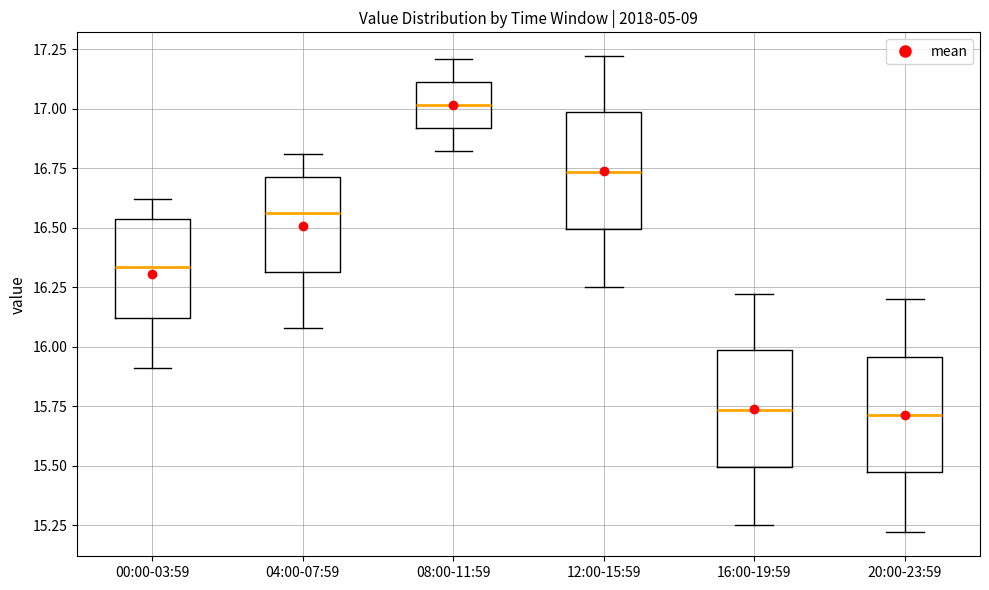

Reading left to right, read every box against the y-axis: the position of its median line, the range the box covers, and the ends of its whiskers. The values are not printed on the chart, so give them approximately, as read against the axis.

00:00-03:59: median 16.35, box 16.10 to 16.55, whiskers 15.90 to 16.60
04:00-07:59: median 16.55, box 16.30 to 16.70, whiskers 16.10 to 16.80
08:00-11:59: median 17.00, box 16.90 to 17.10, whiskers 16.80 to 17.20
12:00-15:59: median 16.75, box 16.50 to 17.00, whiskers 16.25 to 17.20
16:00-19:59: median 15.75, box 15.50 to 16.00, whiskers 15.25 to 16.20
20:00-23:59: median 15.70, box 15.45 to 15.95, whiskers 15.20 to 16.20